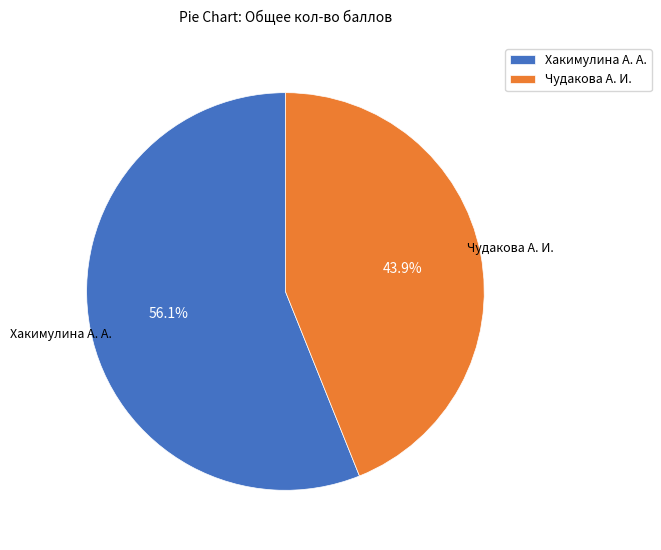

What percentage do Хакимулина А. А. and Чудакова А. И. together represent?

100.0%